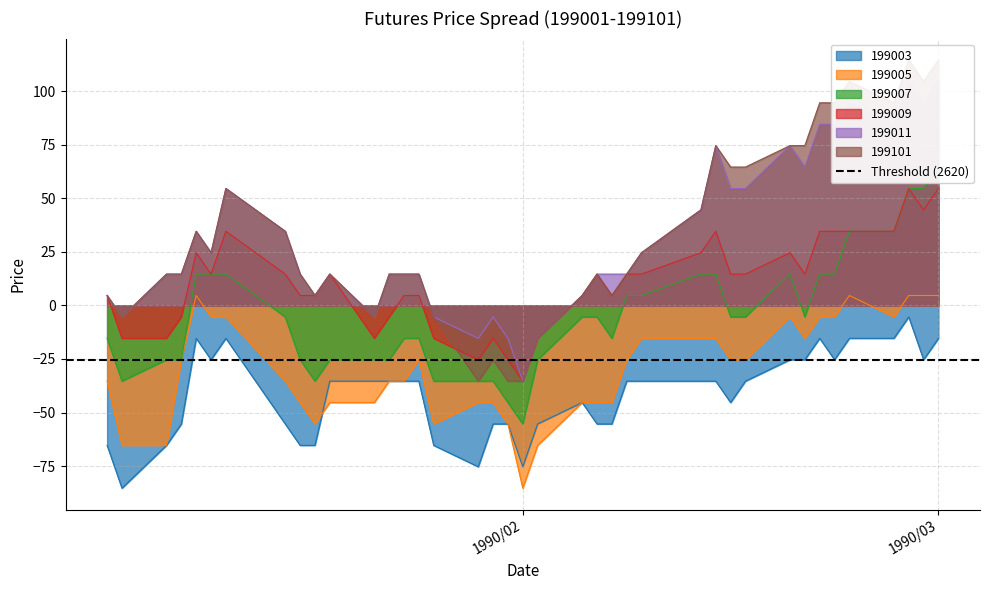

What is the difference between the 199003 values at 1990/01/11 and 1990/01/08?

40.0